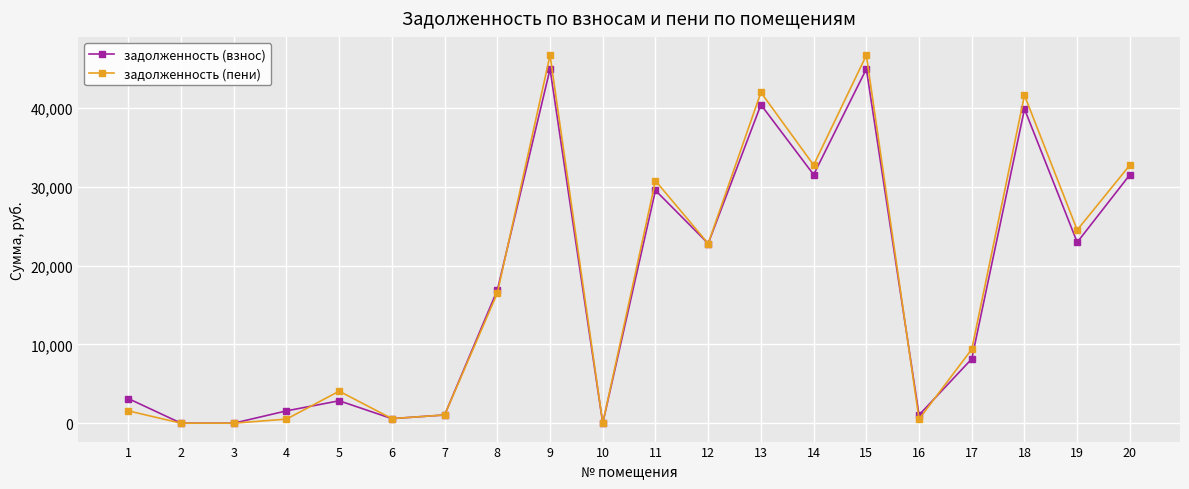

What is the sum of the задолженность (взнос) values at 10 and 7?

1041.6